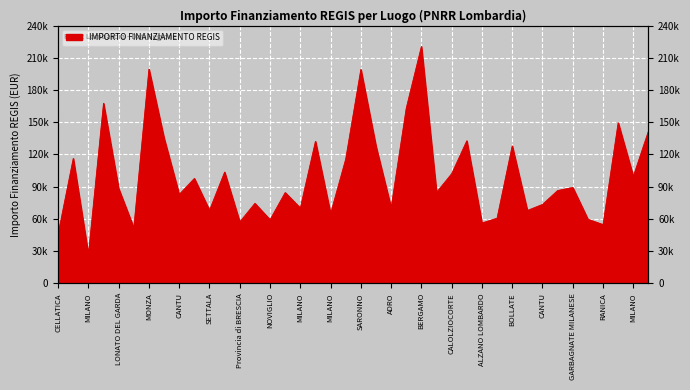

How many distinct data groups are displayed?

1